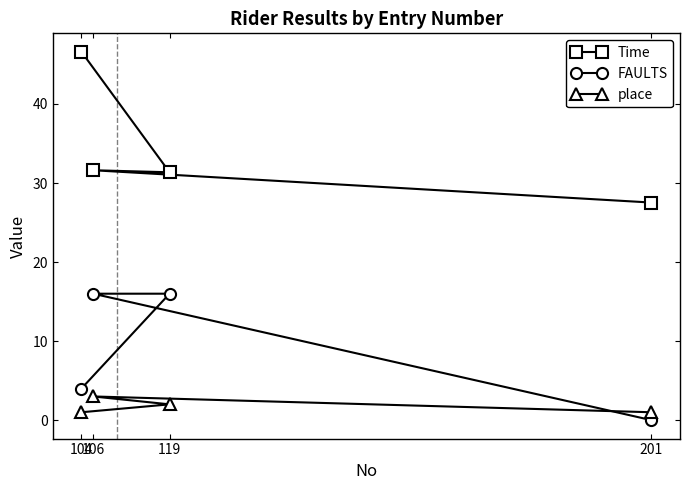

Which series has the largest total across all categories?

Time